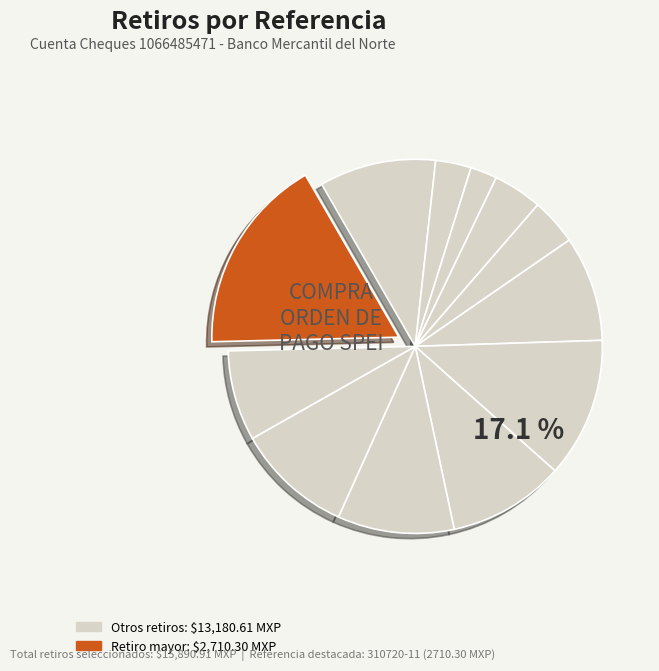

How much of the chart is everything except 310720-9?

89.9%